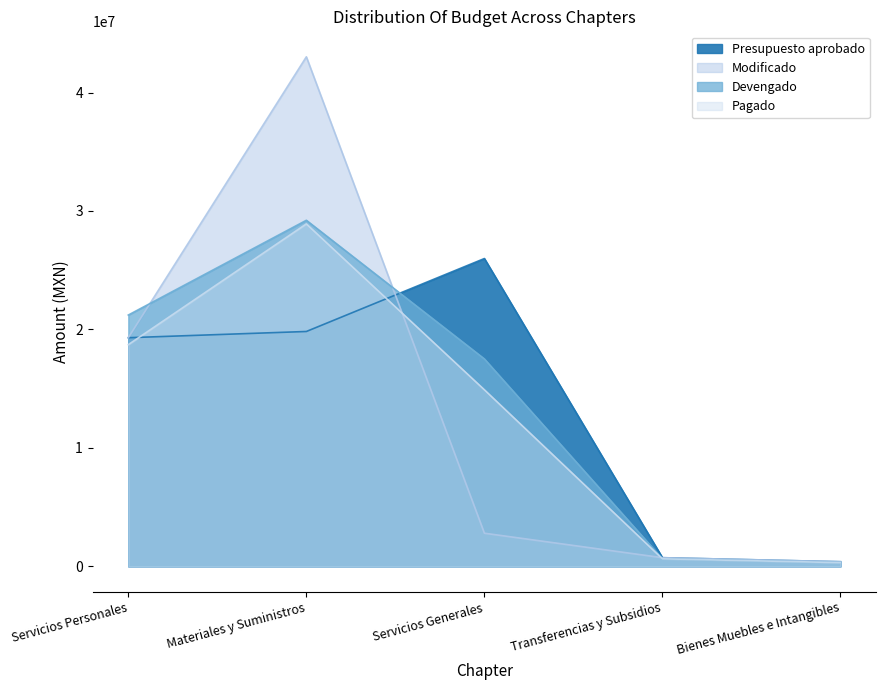

What is the average value of the Pagado series?

12695944.8